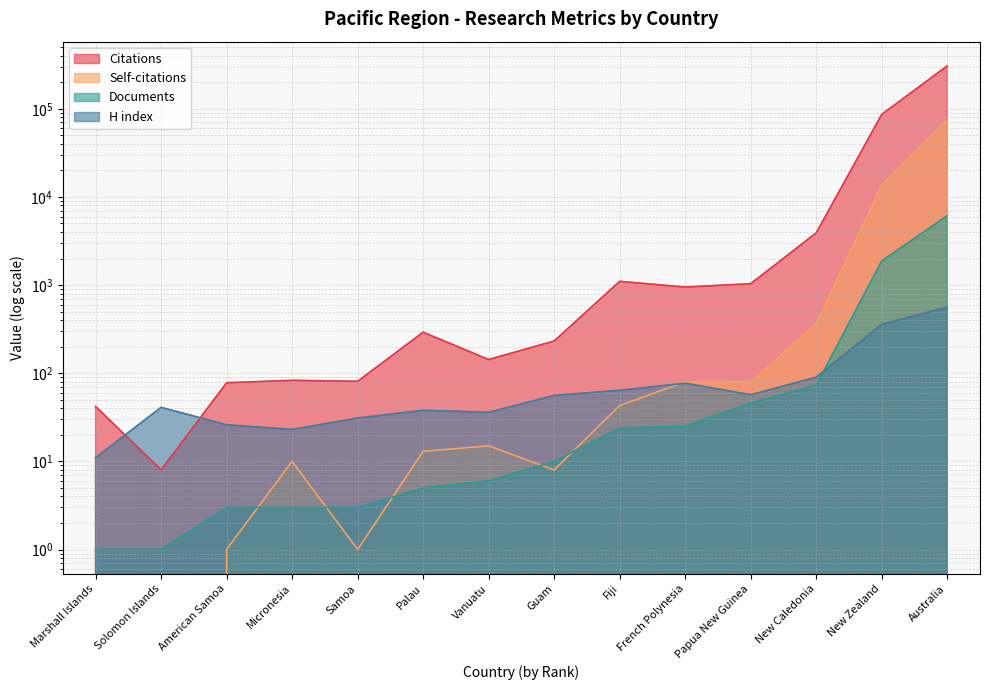

At New Caledonia, list the series in order from smallest to largest.

Documents, H index, Self-citations, Citations